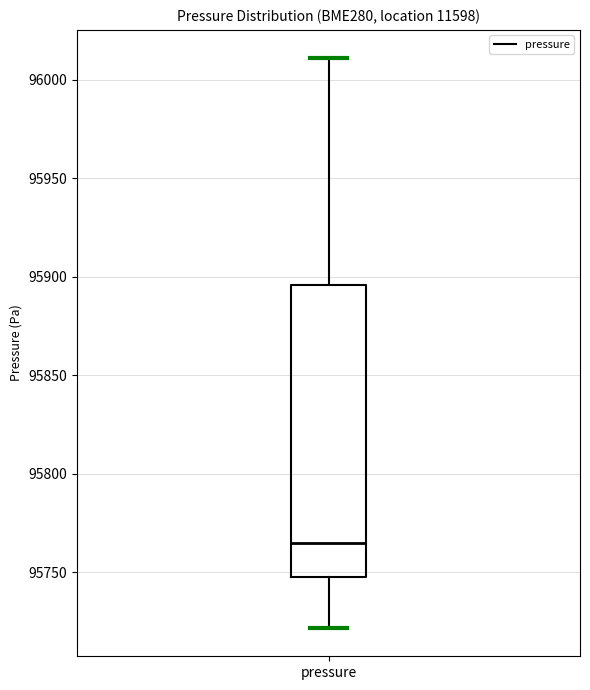

Read this box plot against the y-axis: the position of the median line, the range covered by the box, and the ends of both whiskers. The values are not printed on the chart, so give them approximately, as read against the axis.

median 95765, box 95750 to 95895, whiskers 95720 to 96010